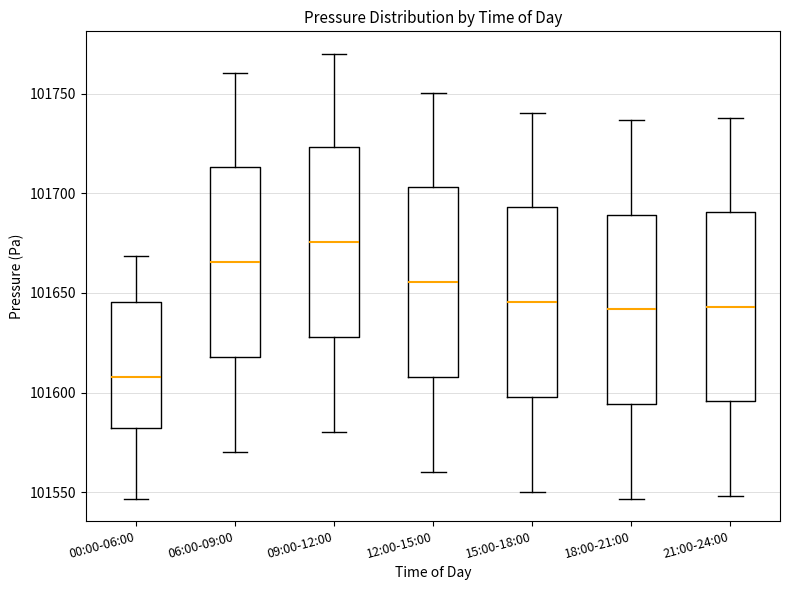

Reading left to right, transcribe this box plot: for each box, give where its median line is, the range the box spans, and where its two whiskers end, as read against the y-axis. The values are not printed on the chart, so give them approximately, as read against the axis.

00:00-06:00: median 101610, box 101580 to 101645, whiskers 101545 to 101670
06:00-09:00: median 101665, box 101620 to 101715, whiskers 101570 to 101760
09:00-12:00: median 101675, box 101630 to 101725, whiskers 101580 to 101770
12:00-15:00: median 101655, box 101610 to 101705, whiskers 101560 to 101750
15:00-18:00: median 101645, box 101600 to 101695, whiskers 101550 to 101740
18:00-21:00: median 101640, box 101595 to 101690, whiskers 101545 to 101735
21:00-24:00: median 101645, box 101595 to 101690, whiskers 101550 to 101740